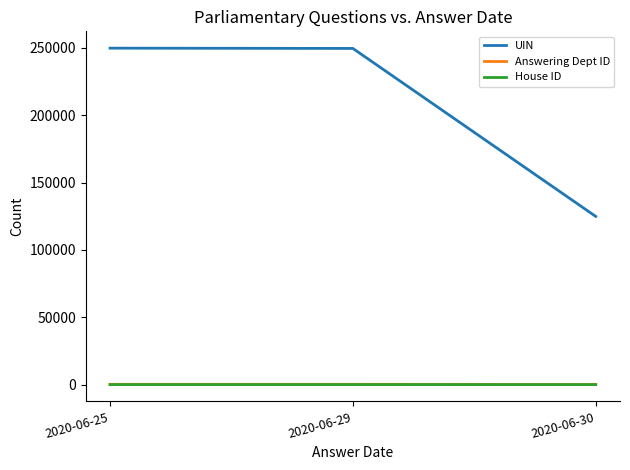

What is the average value of the House ID series?

3